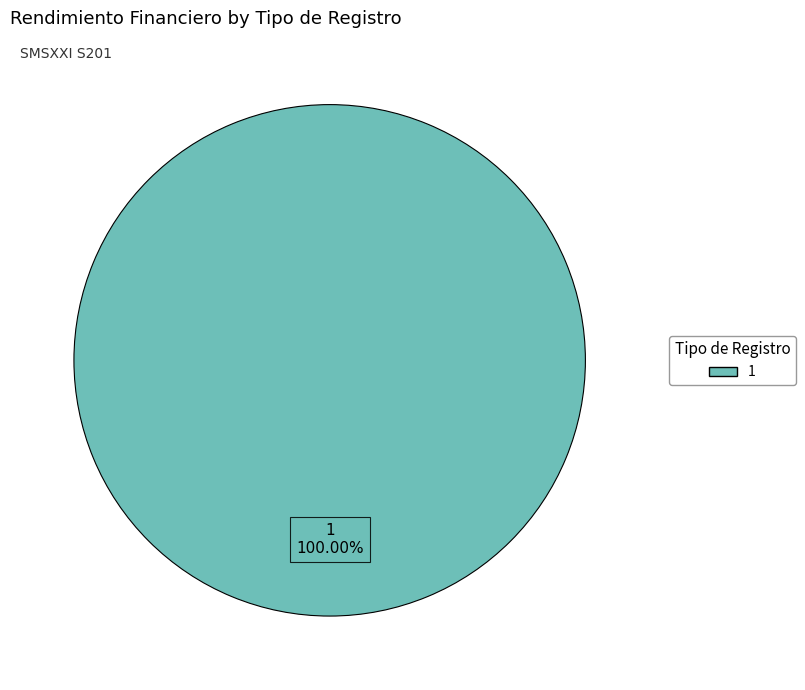

Rank the categories by value from lowest to highest.

1